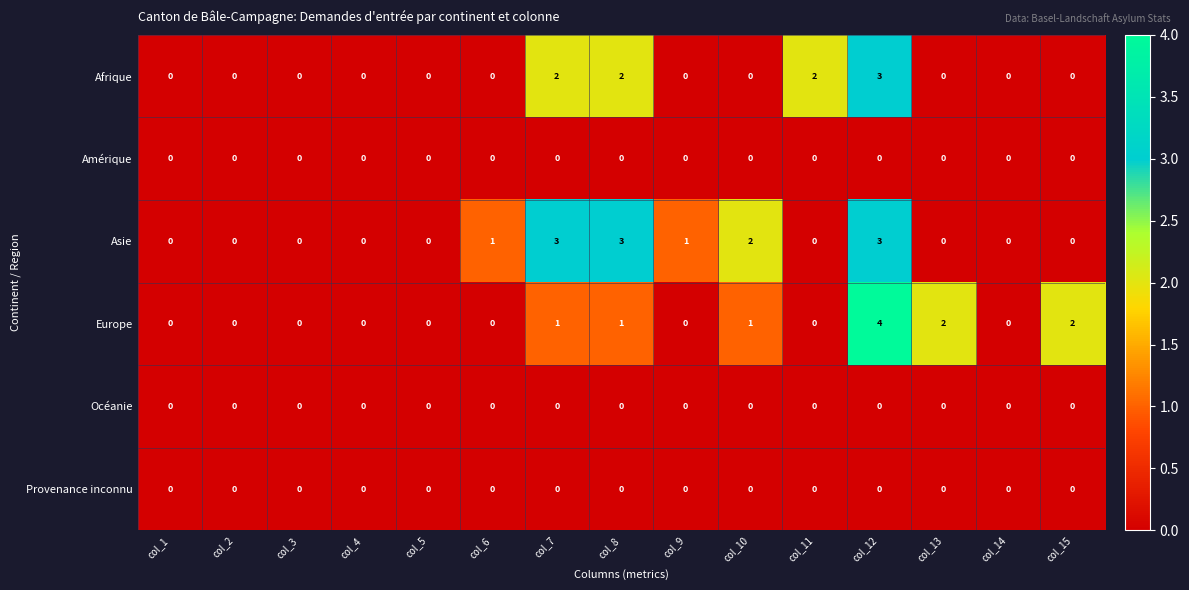

What is the difference between the Europe values at col_12 and col_1?

4